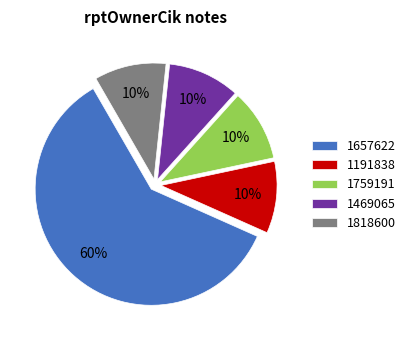

To the nearest percent, what percentage of the pie is 1759191?

10%